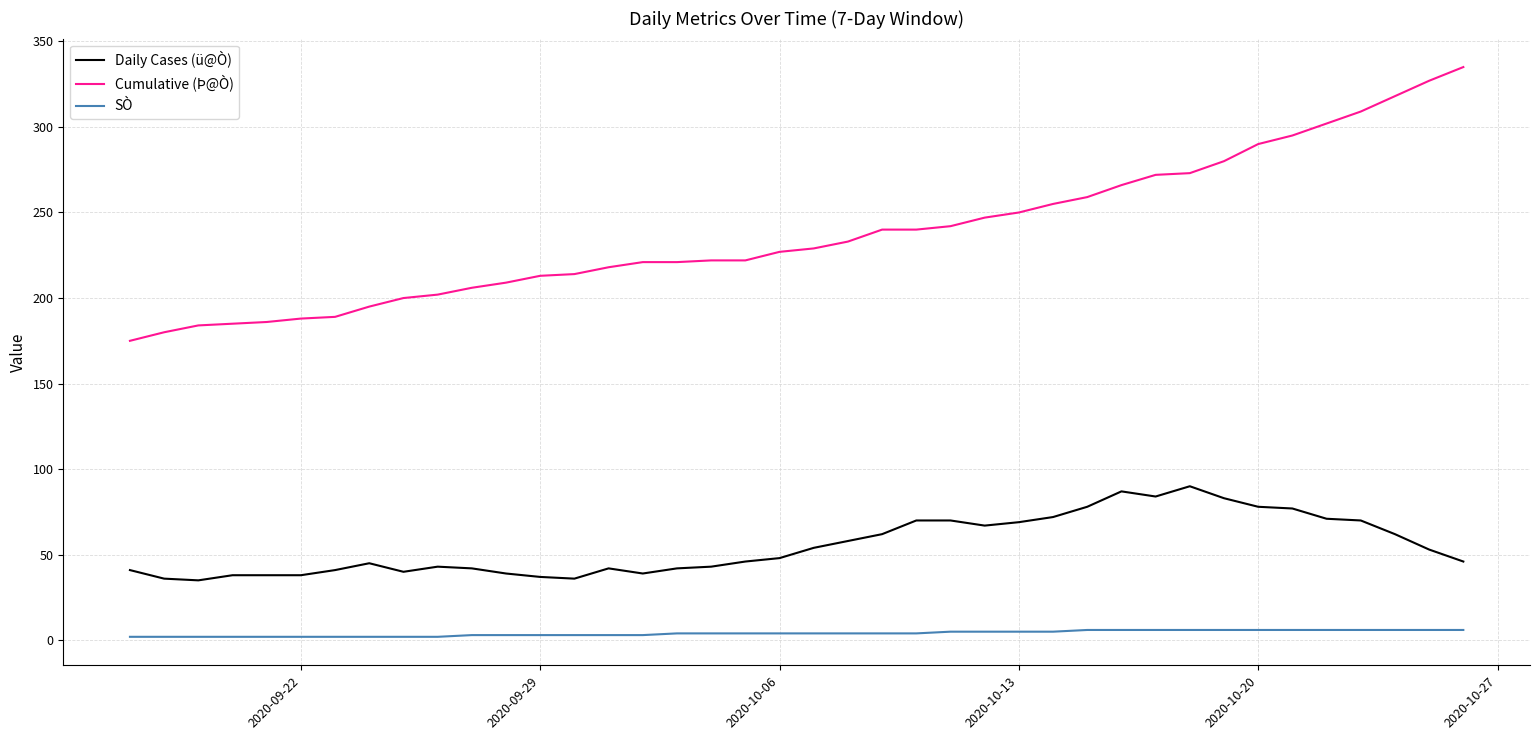

Rank the series by their maximum value, from lowest to highest.

SÒ, Daily Cases (ü@Ò), Cumulative (Þ@Ò)